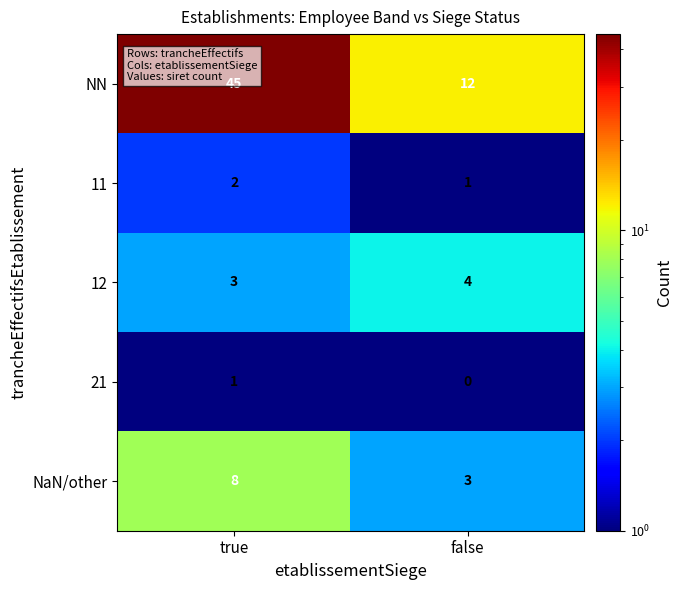

What is the difference between the highest and lowest values at false?

12